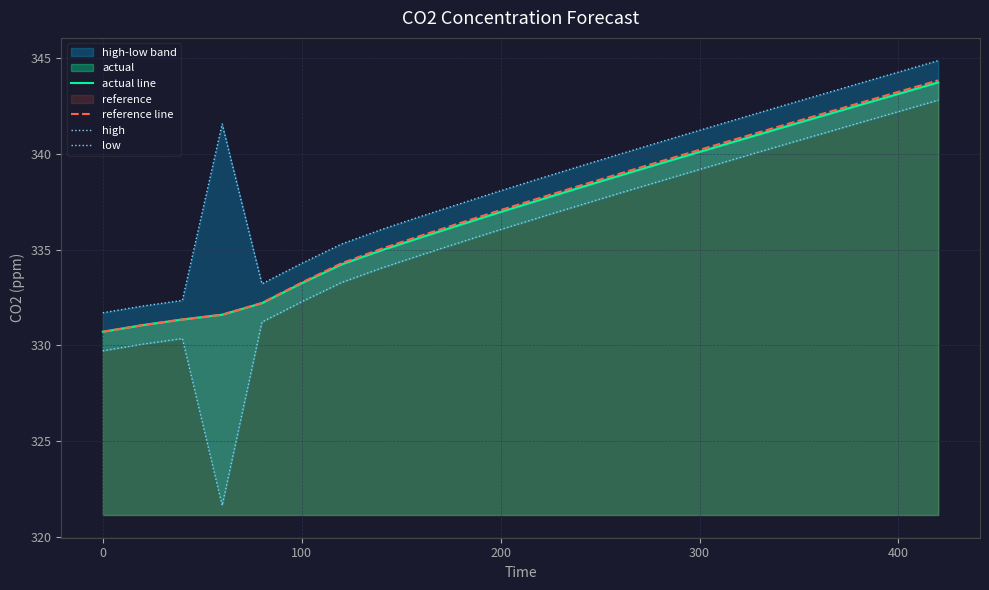

What is the lowest value of the actual line series?

330.7